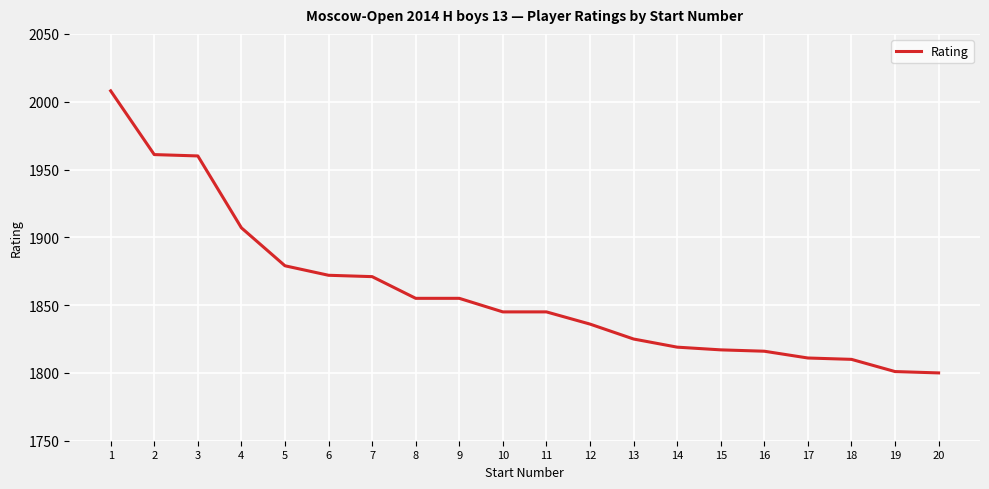

What is the change in value from 8 to 17?

-44